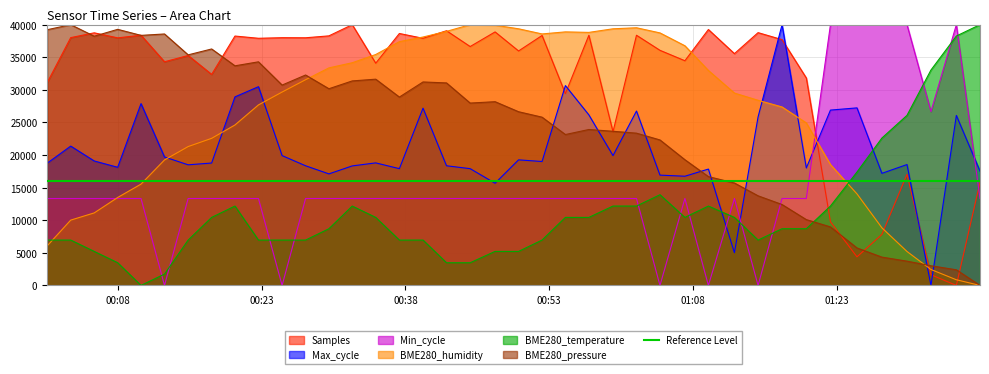

What position from the right is 2021/09/01 00:37:22?

25